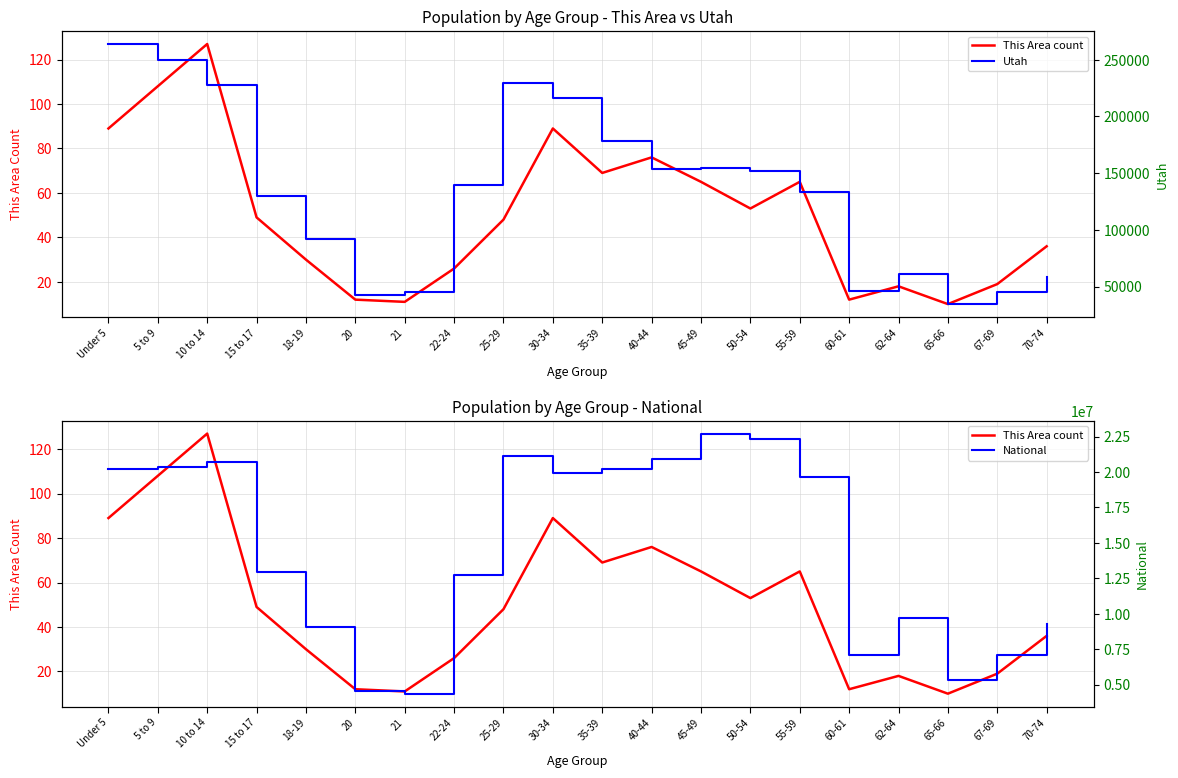

Where is the first local maximum for National?

10 to 14